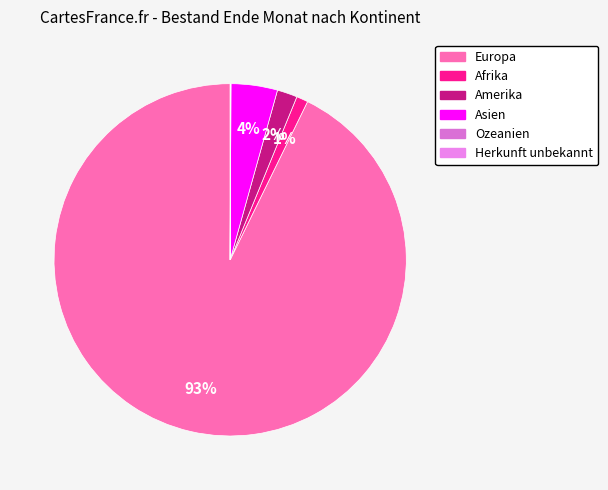

How many segments does this pie chart have?

6